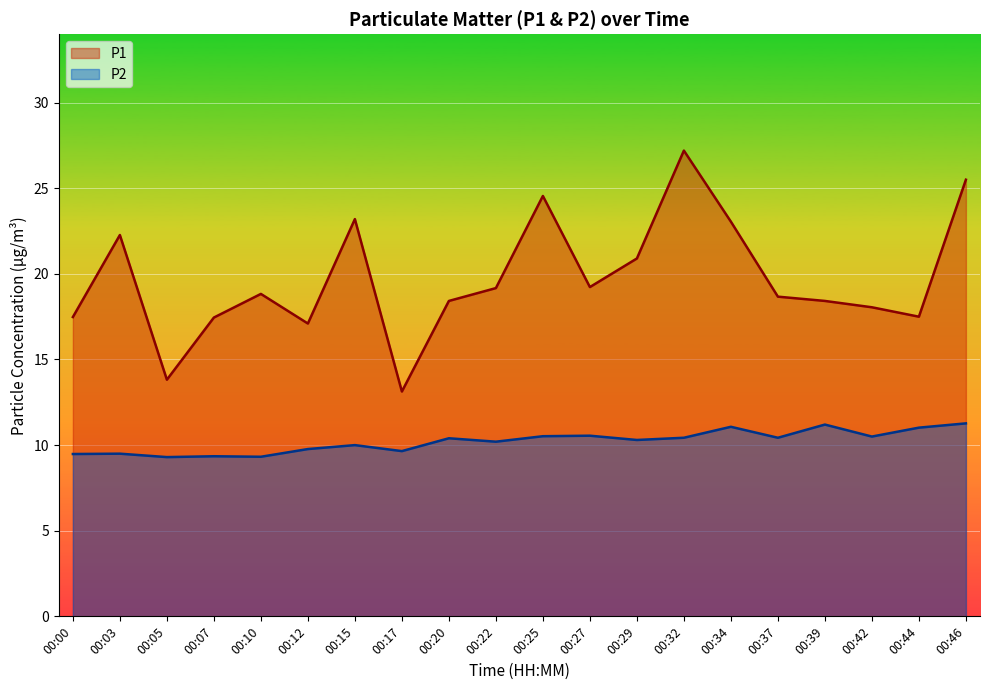

At 00:17, list the series in order from smallest to largest.

P2, P1